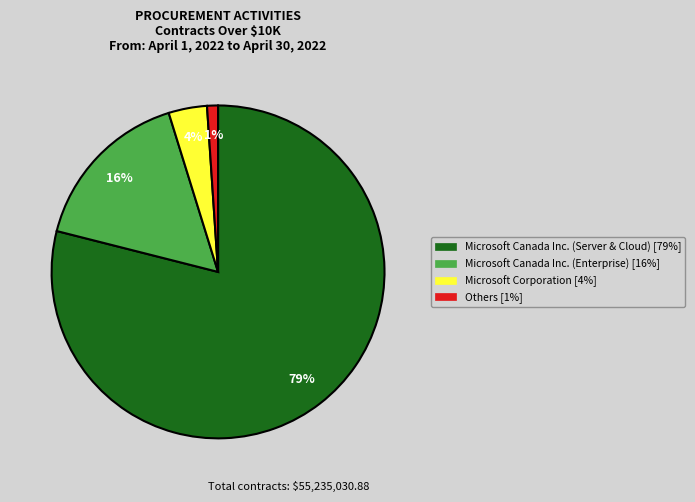

Is there any slice that represents more than half of the pie?

Yes